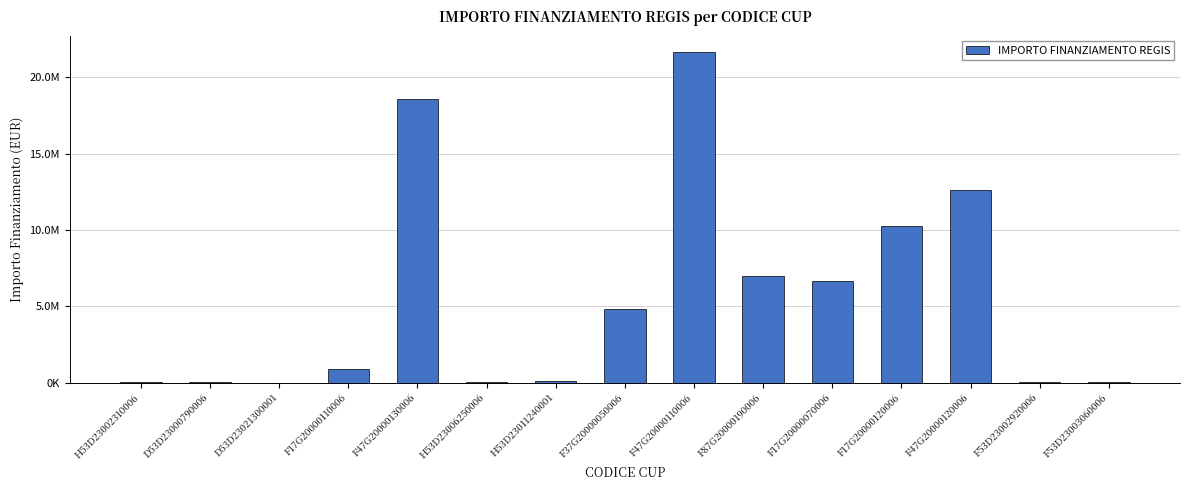

What is the approximate value at H53D23011240001?

96064.0